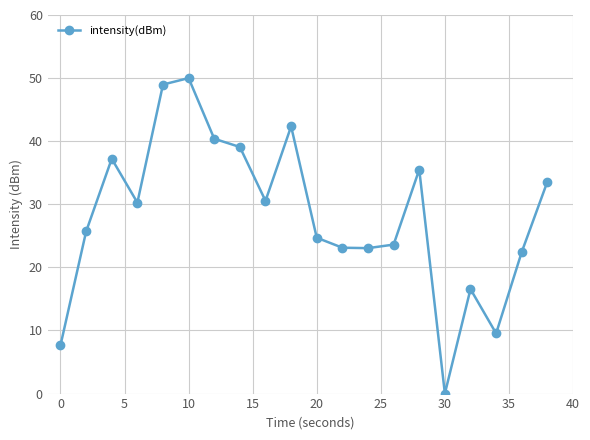

What is the difference between the second highest and minimum values?

49.0